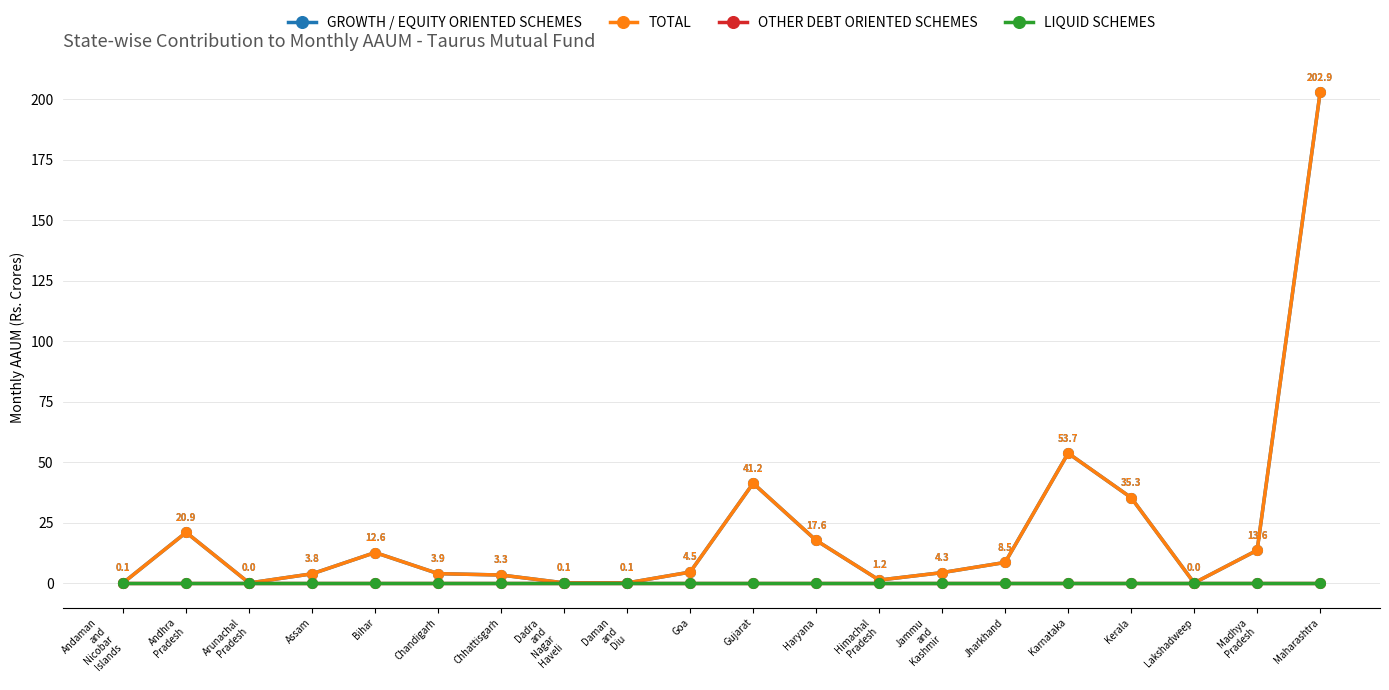

Is this an area chart (filled region under the line)?

No